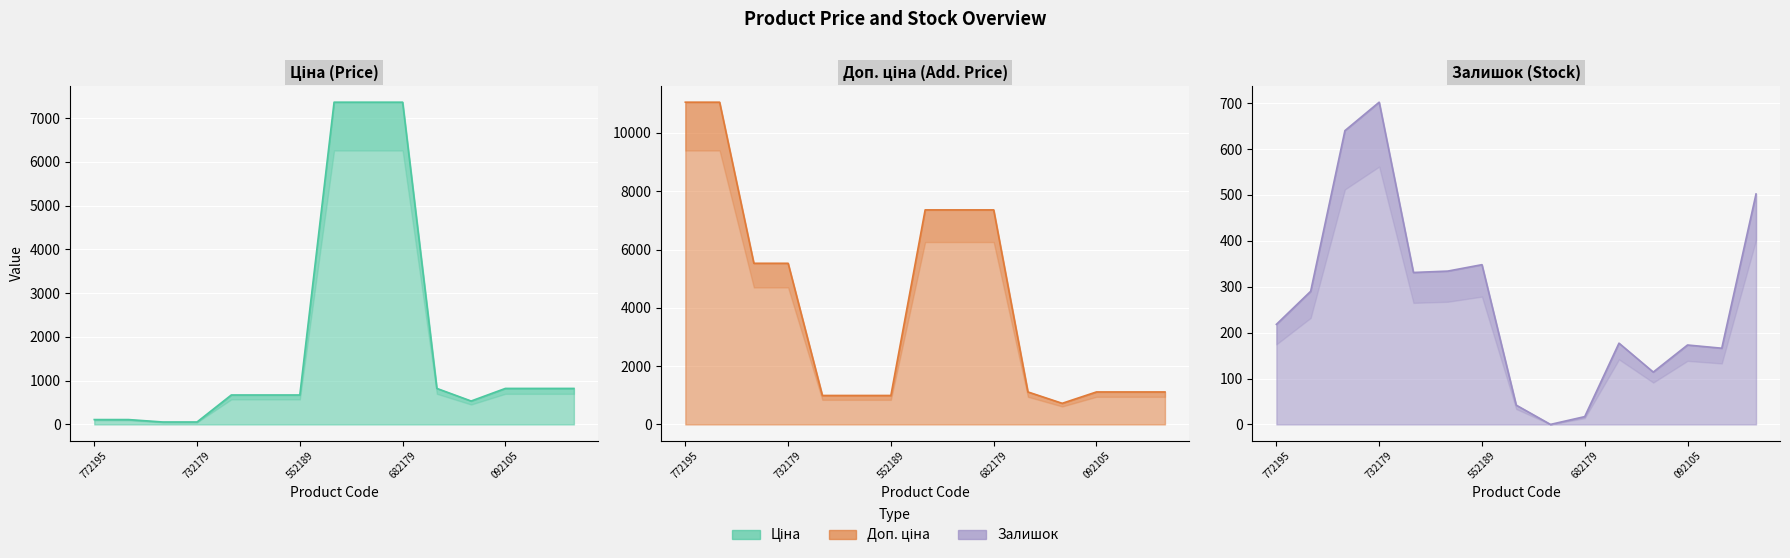

True or false: Залишок has a value of 574.5 at 259552213.

False